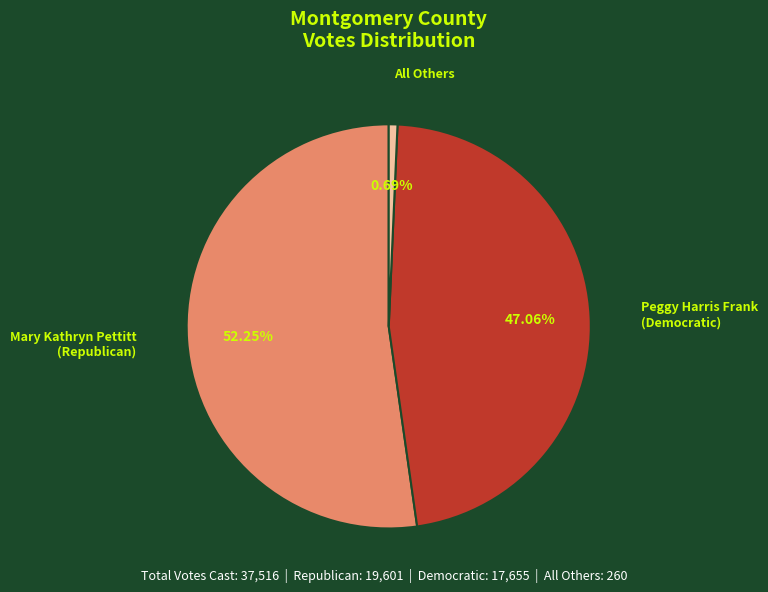

What portion of the pie excludes Peggy Harris Frank (Democratic)?

52.9%